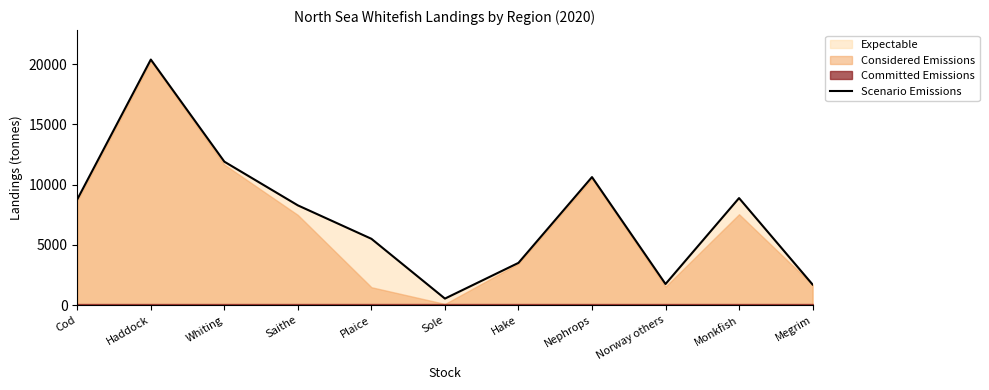

True or false: the data shows 17559.6 at Whiting.

False